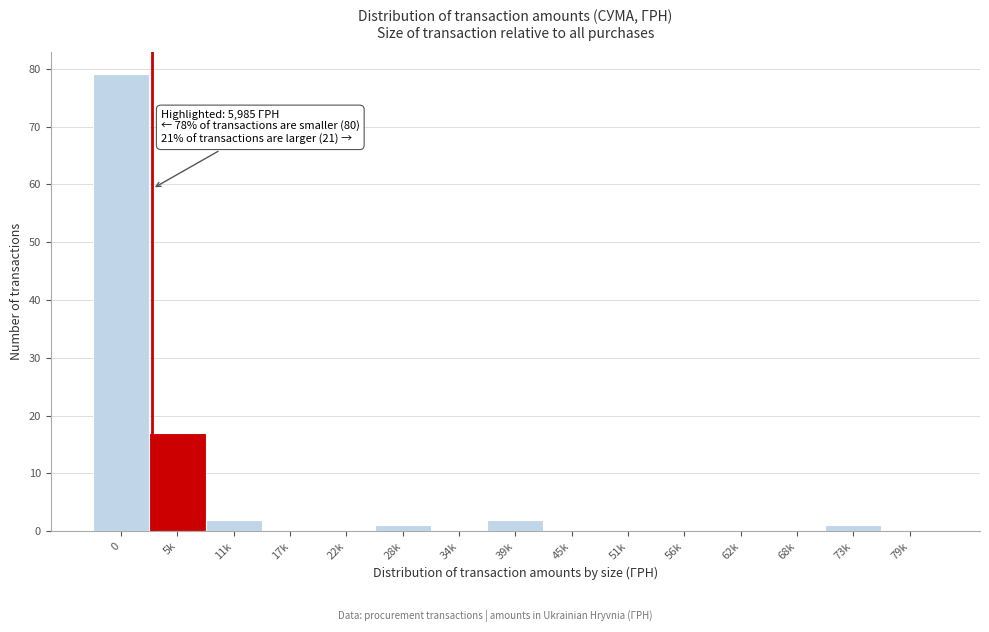

Reading right to left, what are all the values shown in this chart?

79k=0	73k=1	68k=0	62k=0	56k=0	51k=0	45k=0	39k=2	34k=0	28k=1	22k=0	17k=0	11k=2	5k=17	0=79